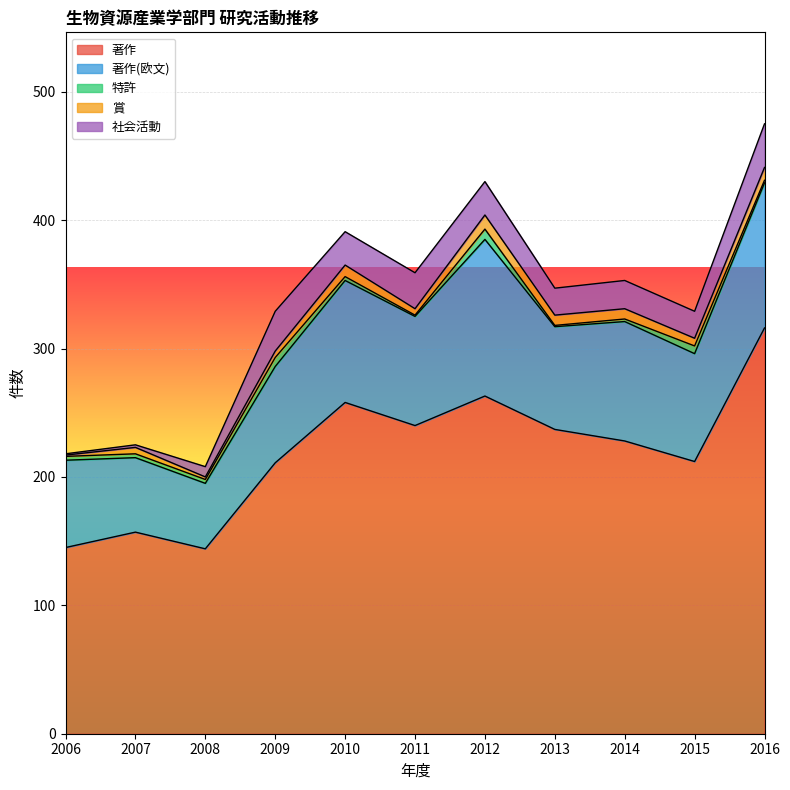

The 特許 series shows 4 at 2016. True or false?

False